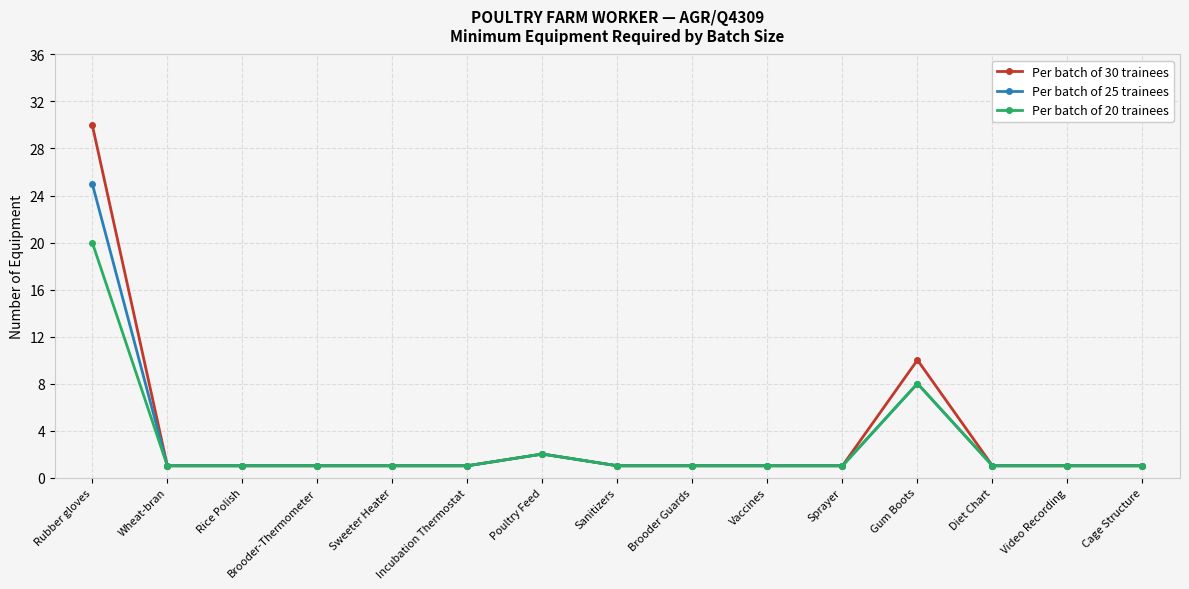

Which series has the largest total across all categories?

Per batch of 30 trainees